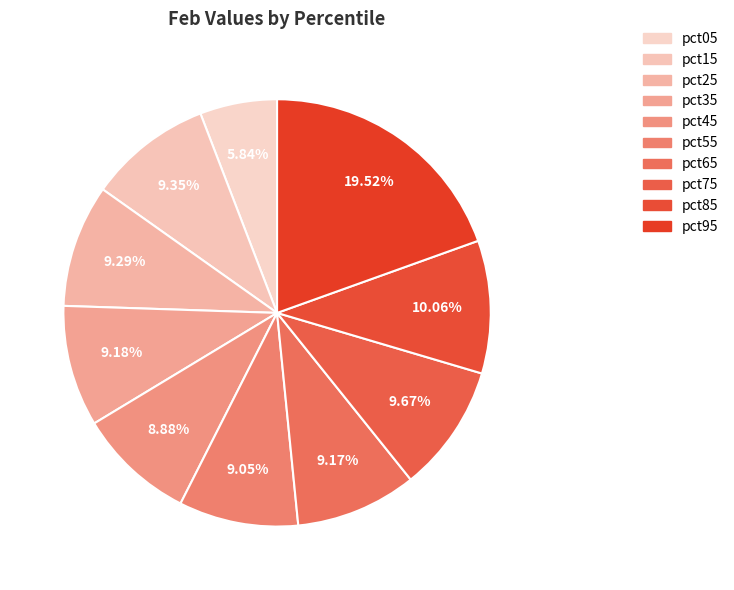

Is it true that pct65 is 9% of the pie?

True